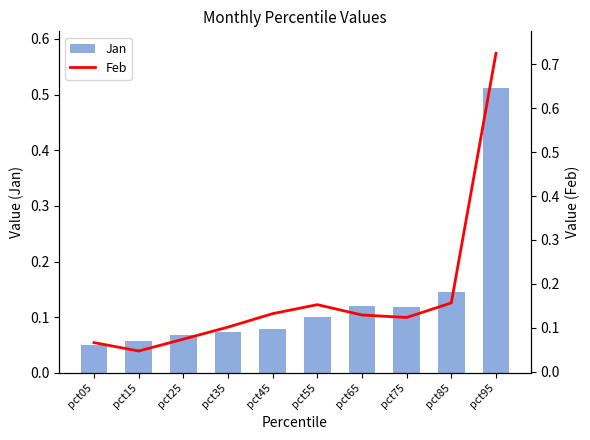

Which category has the highest value in the Feb series?

pct95